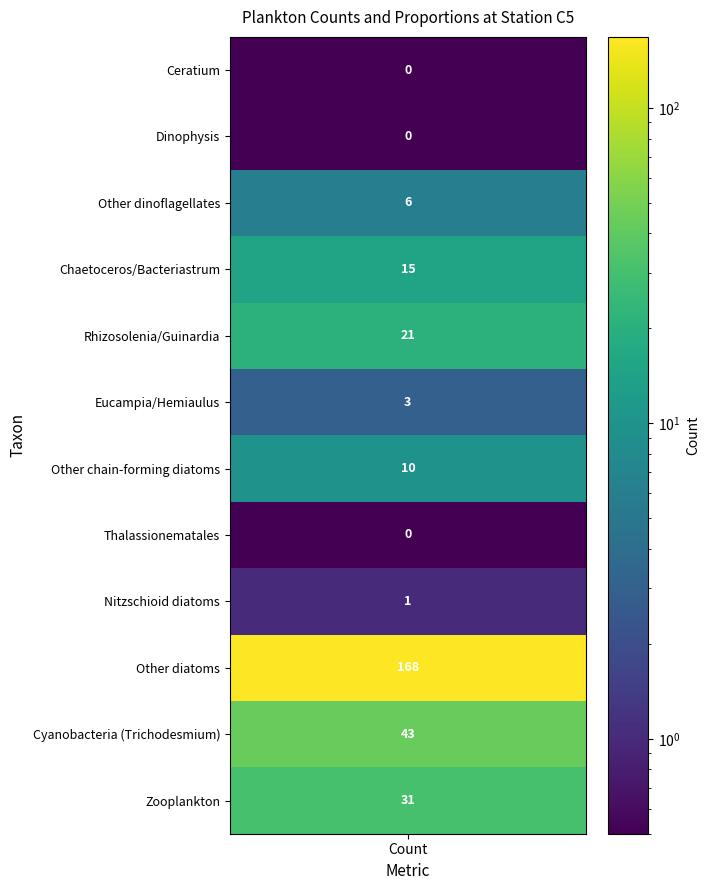

Reading left to right, transcribe all the data shown in this chart.

Ceratium: 0.0	0.0
Dinophysis: 0.0	0.0
Other dinoflagellates: 6.0	0.0
Chaetoceros/Bacteriastrum: 15.0	0.1
Rhizosolenia/Guinardia: 21.0	0.1
Eucampia/Hemiaulus: 3.0	0.0
Other chain-forming diatoms: 10.0	0.0
Thalassionematales: 0.0	0.0
Nitzschioid diatoms: 1.0	0.0
Other diatoms: 168.0	0.6
Cyanobacteria (Trichodesmium): 43.0	0.1
Zooplankton: 31.0	0.1